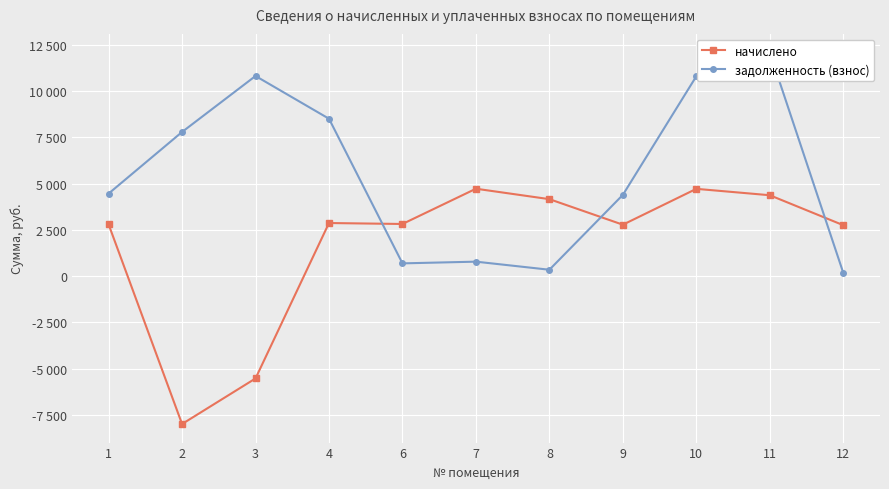

What is the value of the начислено point at the 2nd from the left?

-7988.2